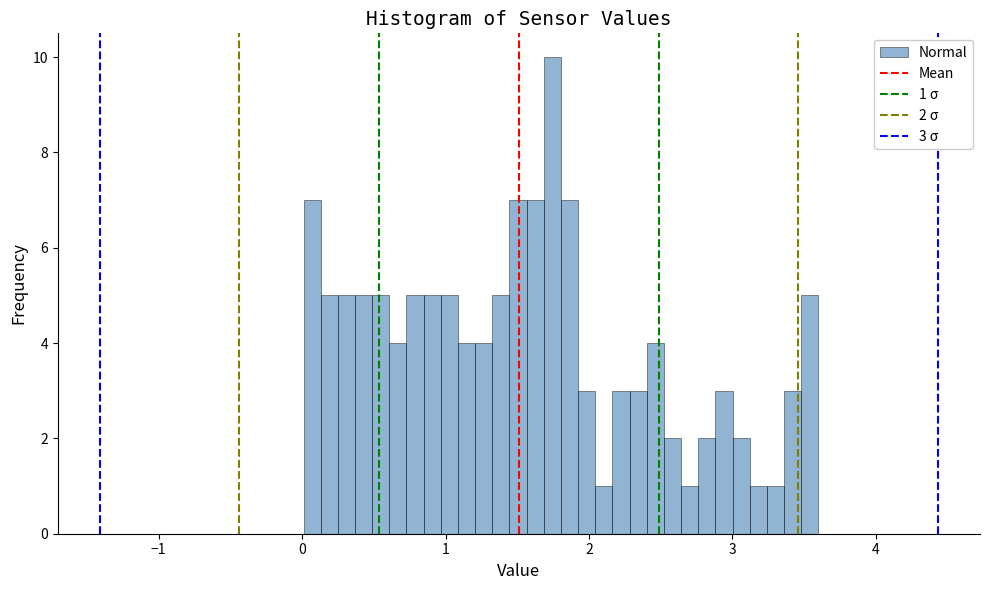

Around what value on the x-axis is the tallest bar? Give the approximate position of its centre, as read against the axis.

1.7